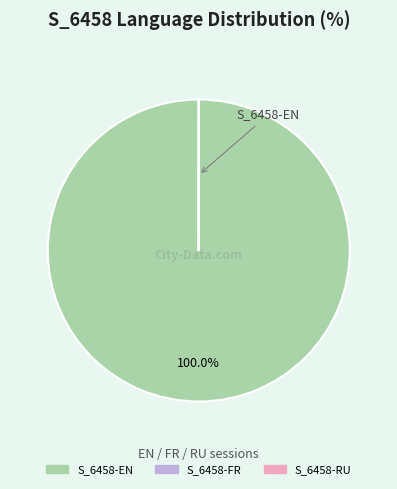

What is the largest slice in the pie chart?

S_6458-EN